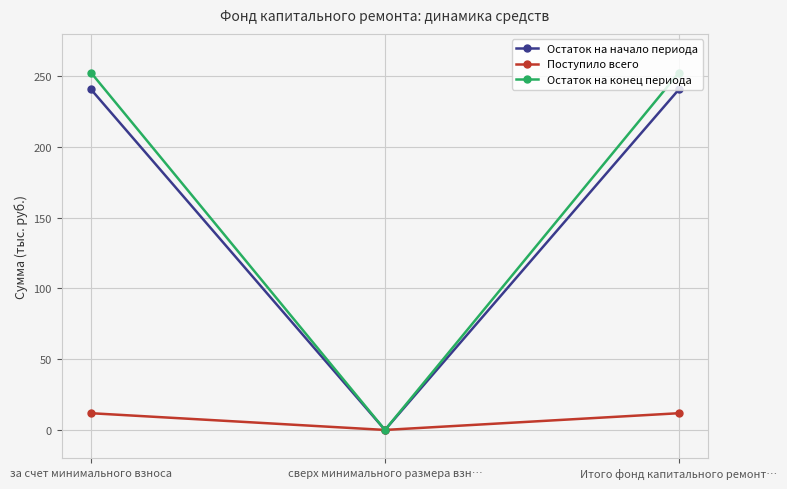

What are all the series names shown in the legend?

Остаток на начало периода, Поступило всего, Остаток на конец периода